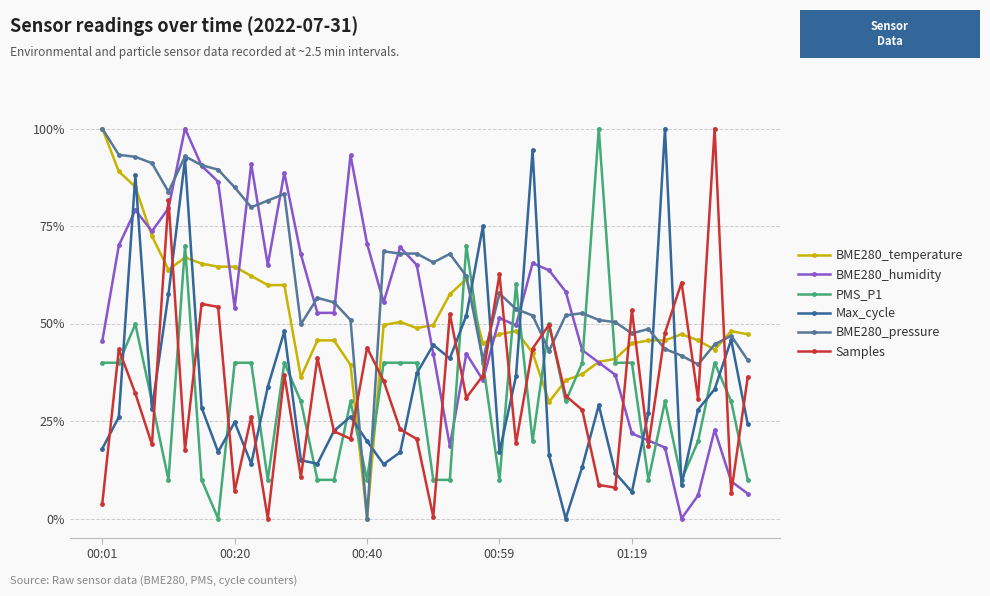

How many data points does each series have?

40